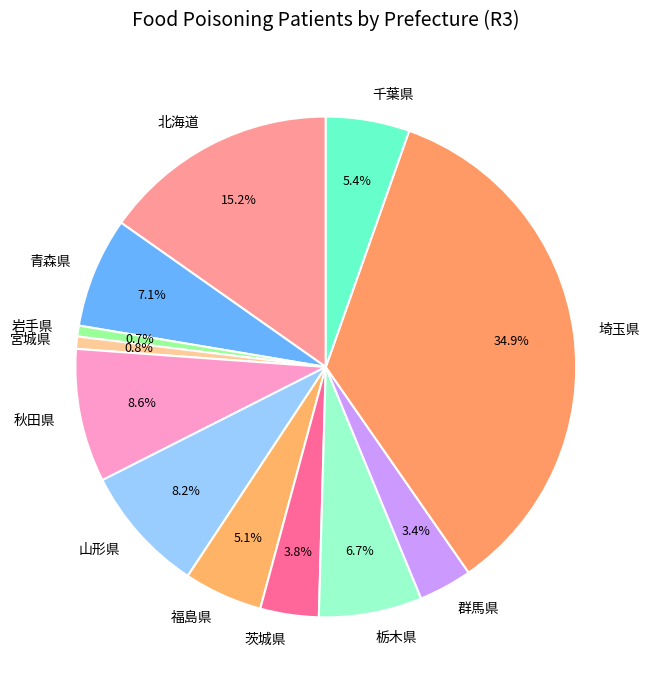

To the nearest percent, what is the average slice percentage?

8%